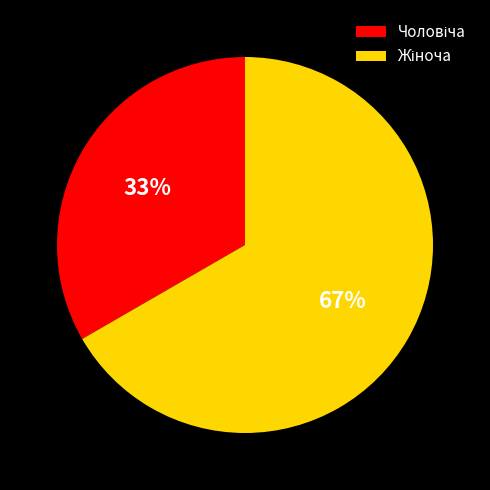

Is there any slice that represents more than half of the pie?

Yes